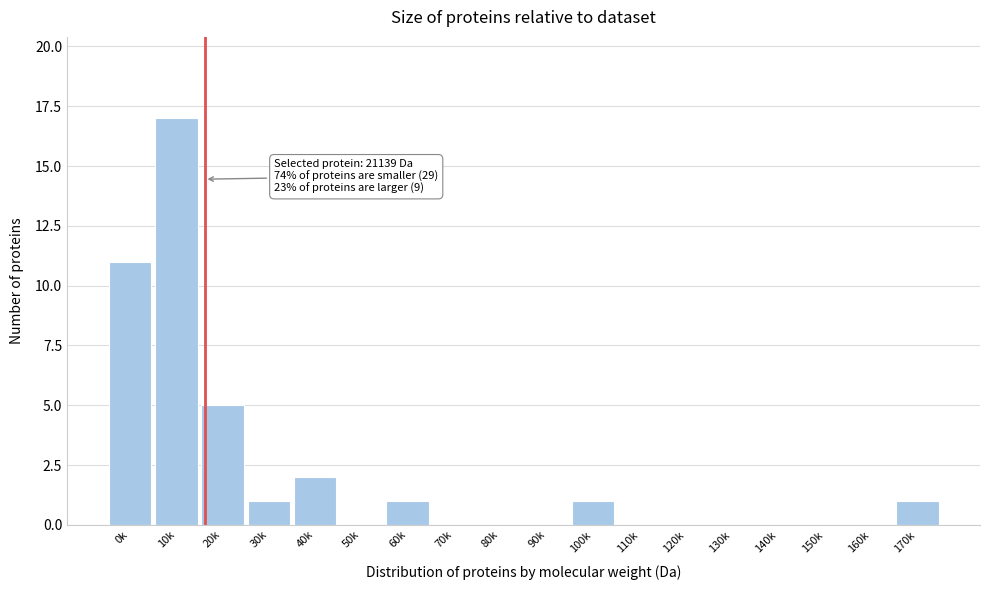

Reading right to left, list all the values displayed in this chart.

170k=1	160k=0	150k=0	140k=0	130k=0	120k=0	110k=0	100k=1	90k=0	80k=0	70k=0	60k=1	50k=0	40k=2	30k=1	20k=5	10k=17	0k=11